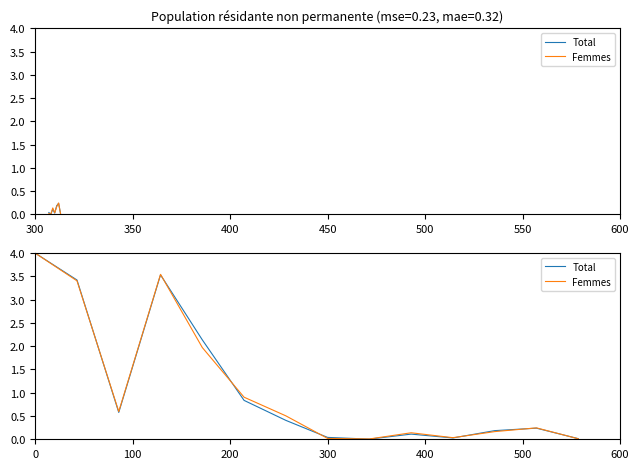

Reading left to right, transcribe all the data shown in this chart.

Total: 4.0	3.4	0.6	3.5	2.1	0.8	0.4	0.0	0.0	0.1	0.0	0.2	0.2	0.0
Femmes: 4.0	3.4	0.6	3.5	2.0	0.9	0.5	0.0	0.0	0.1	0.0	0.2	0.2	0.0